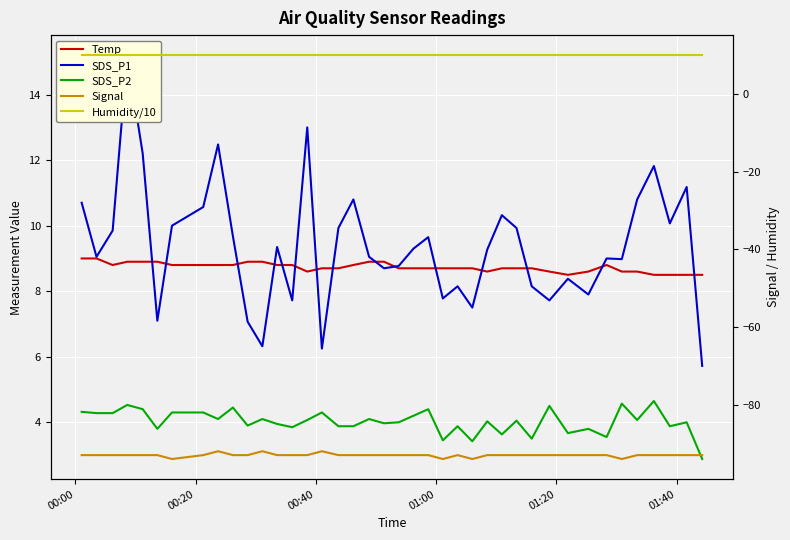

At how many categories does at least one series exceed -64?

40